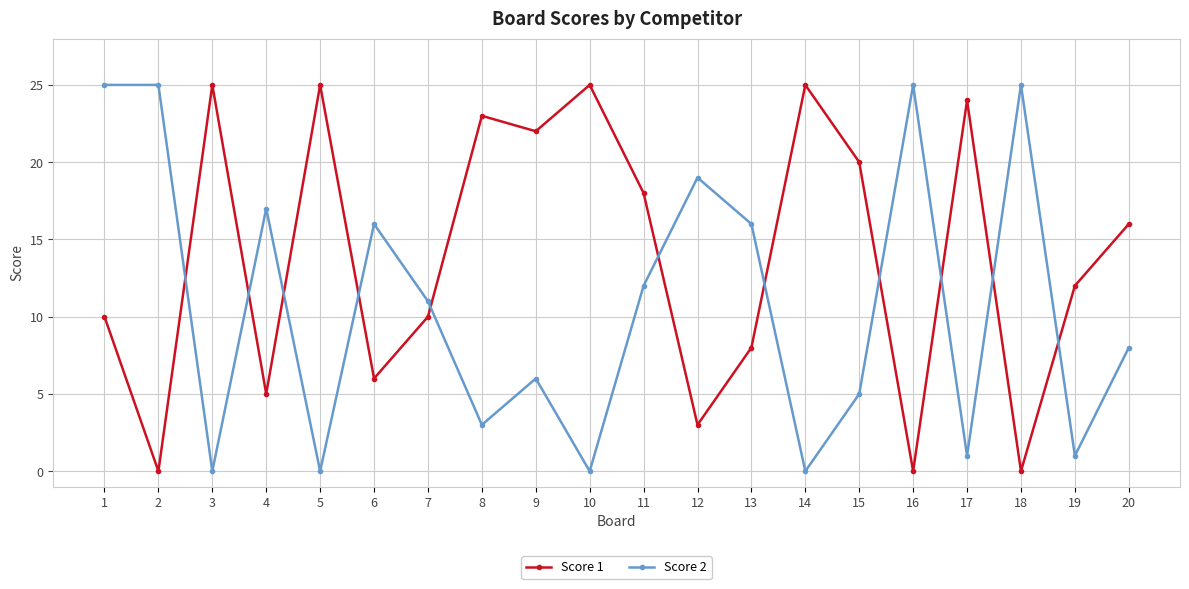

True or false: Score 1 has more than 2 points higher than both neighbors.

True